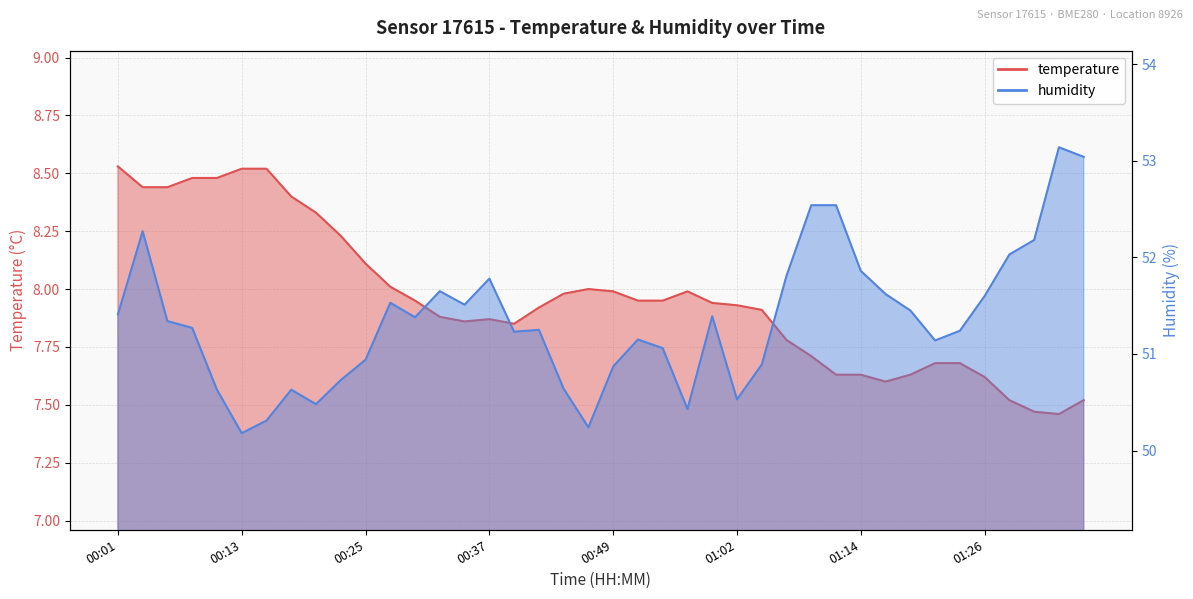

True or false: temperature and humidity intersect in this chart.

False